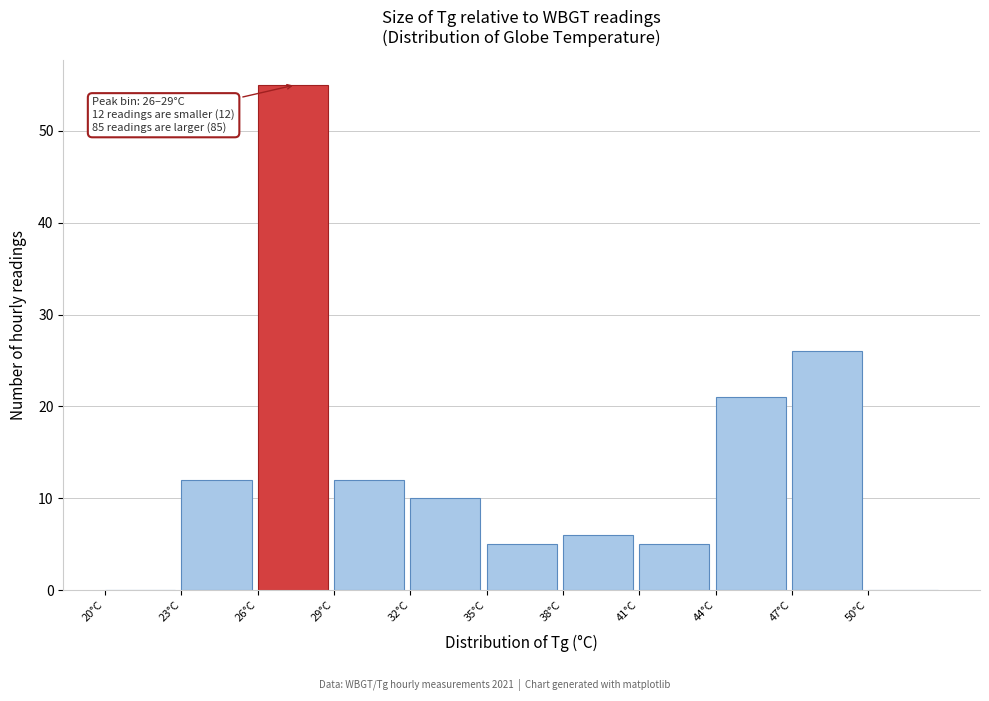

Over which range of the x-axis is the bar tallest?

26 to 29